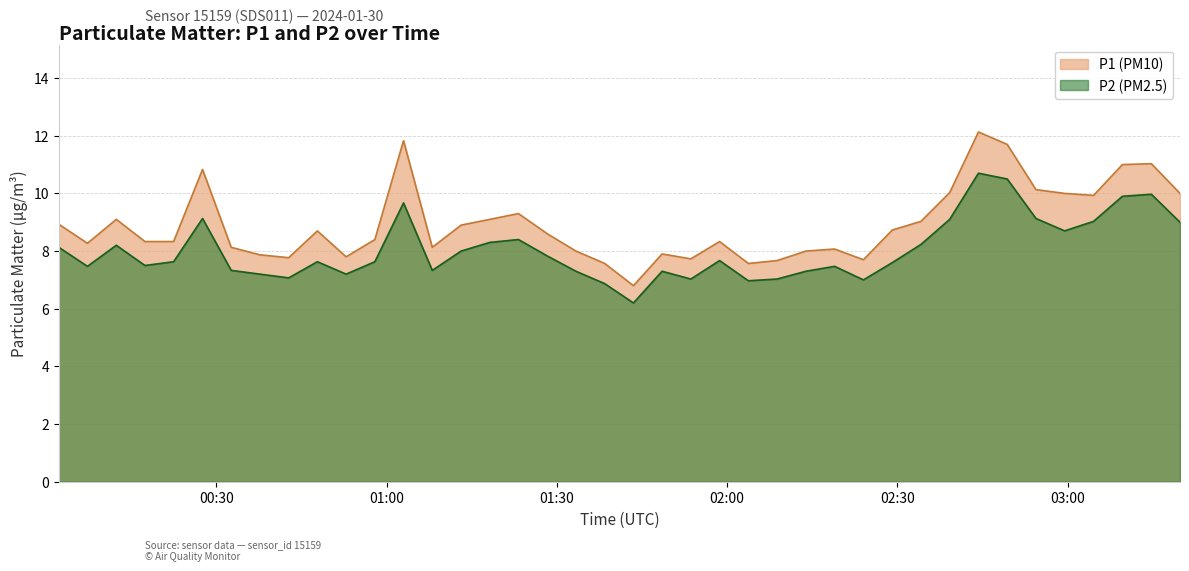

What is the label of the 35th point from the right?

2024-01-30T00:27:33